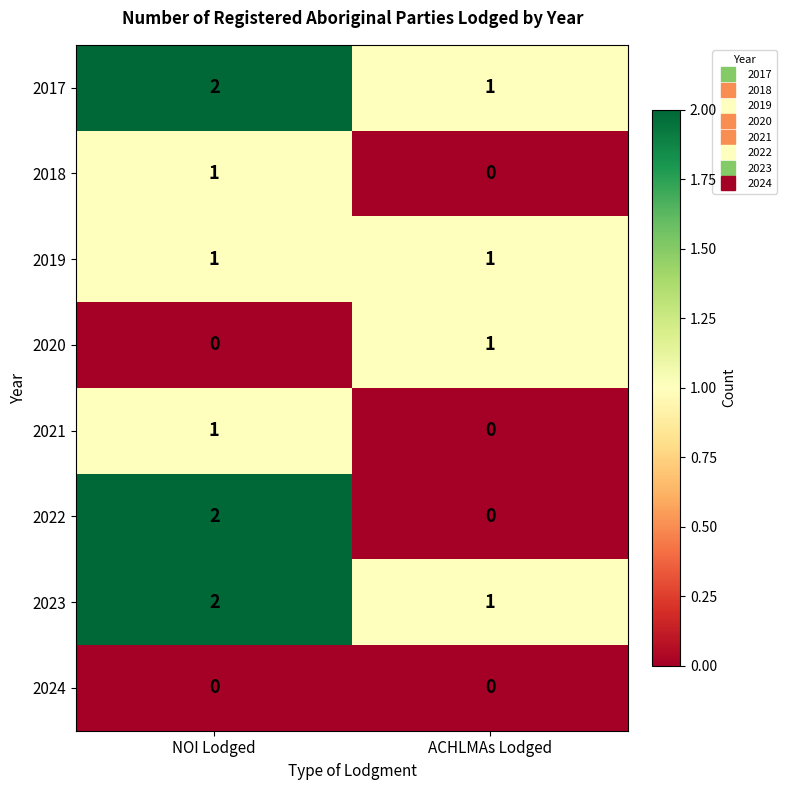

At which category does the chart reach its peak across all series?

NOI Lodged